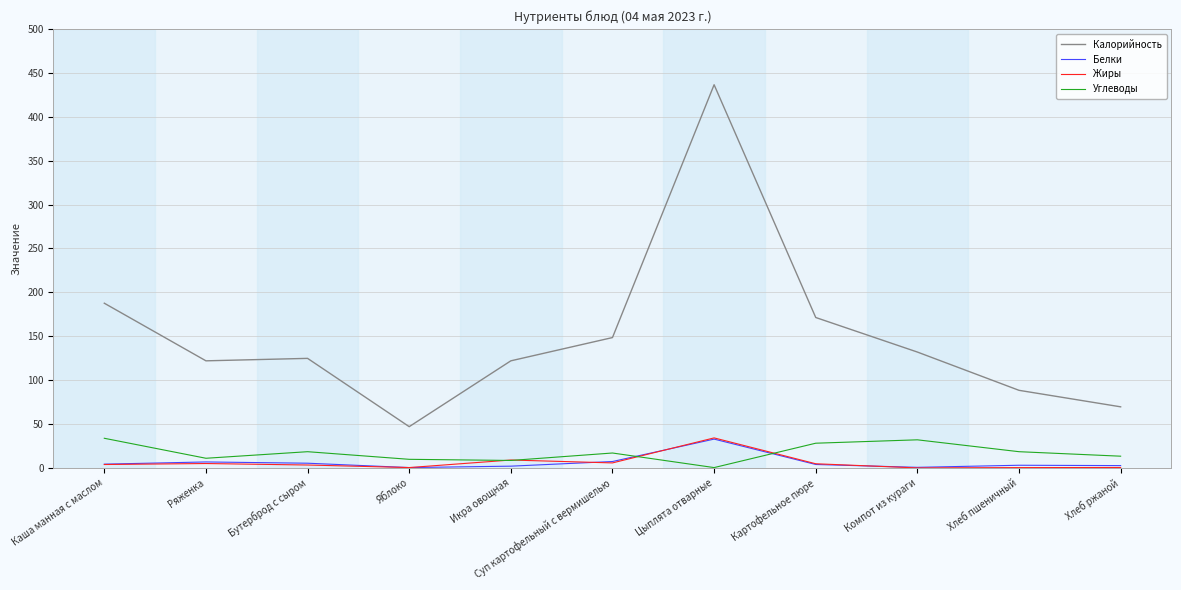

What is the maximum value for Калорийность?

436.5